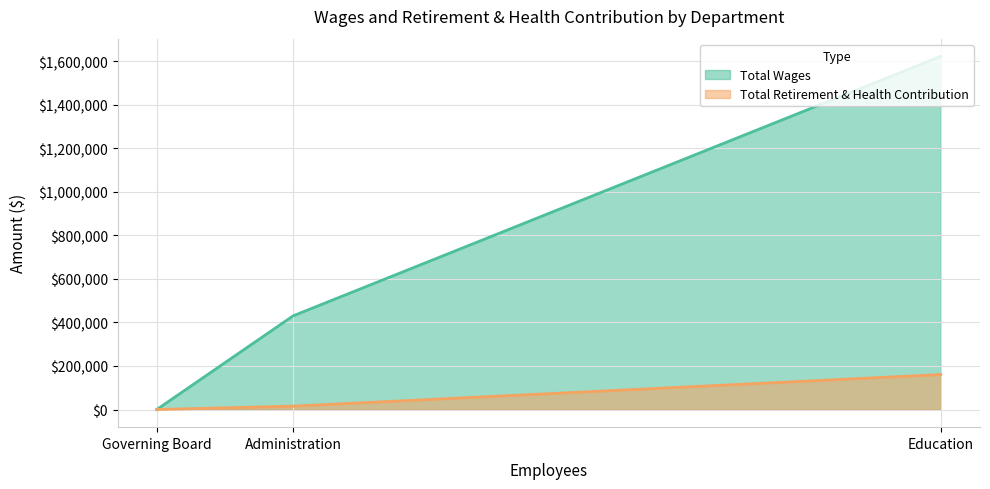

What are all the series names shown in the legend?

Total Wages, Total Retirement & Health Contribution